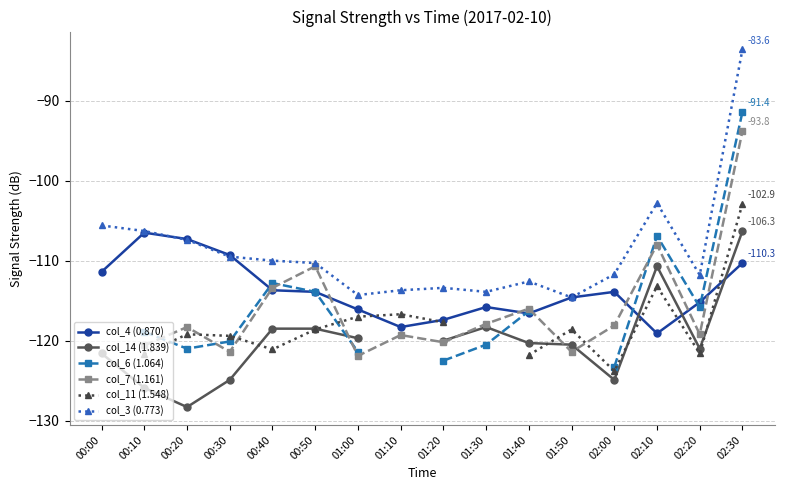

What is the average value of the col_4 (0.870) series?

-113.7